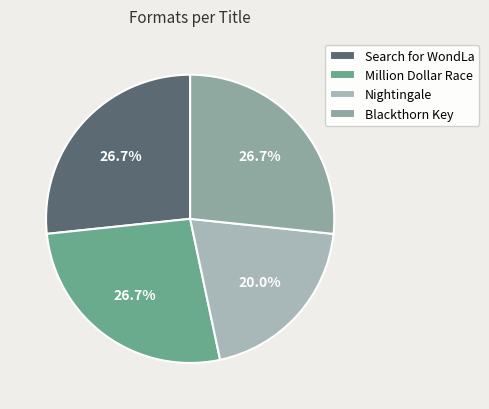

What is the smallest slice in the pie chart?

Nightingale